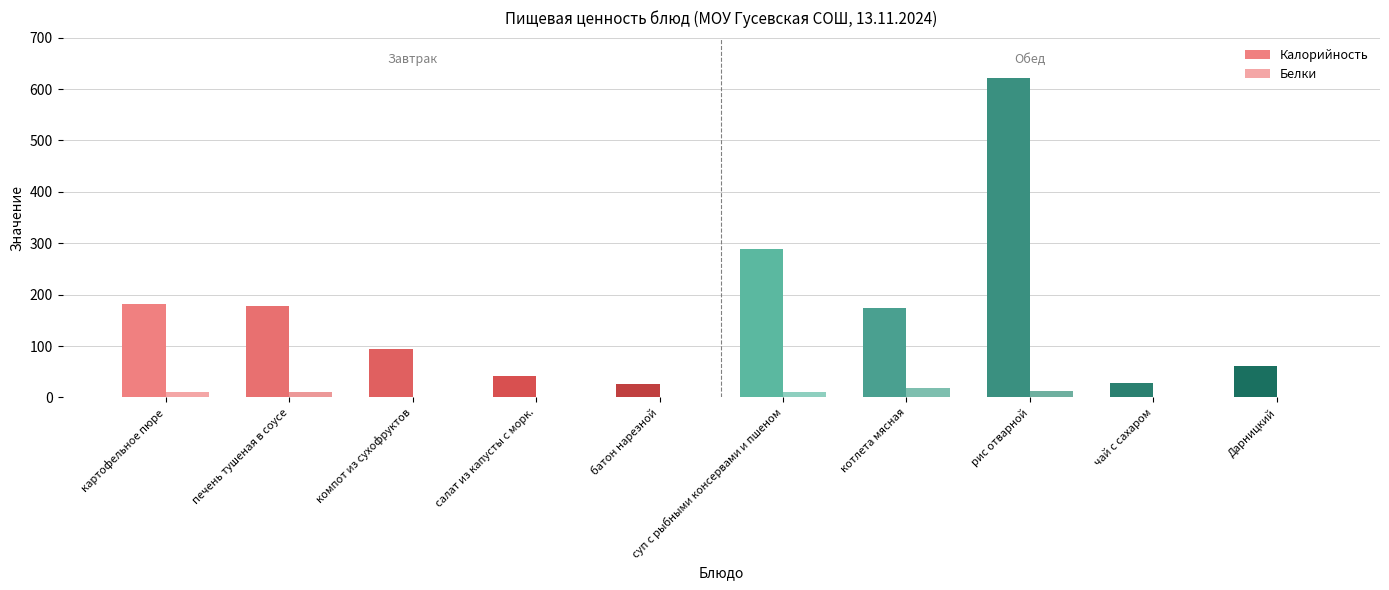

The Калорийность series shows 135.2 at компот из сухофруктов. True or false?

False